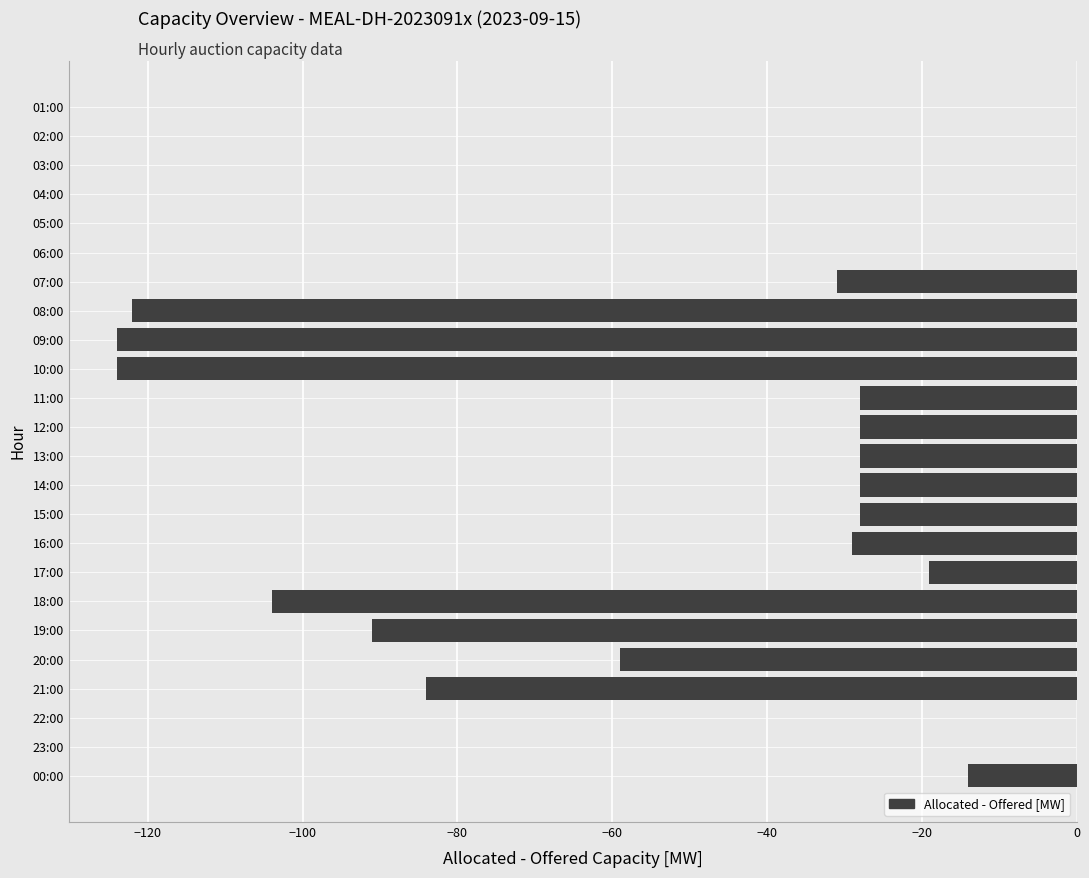

Where is the data nearest to the value -62?

20:00